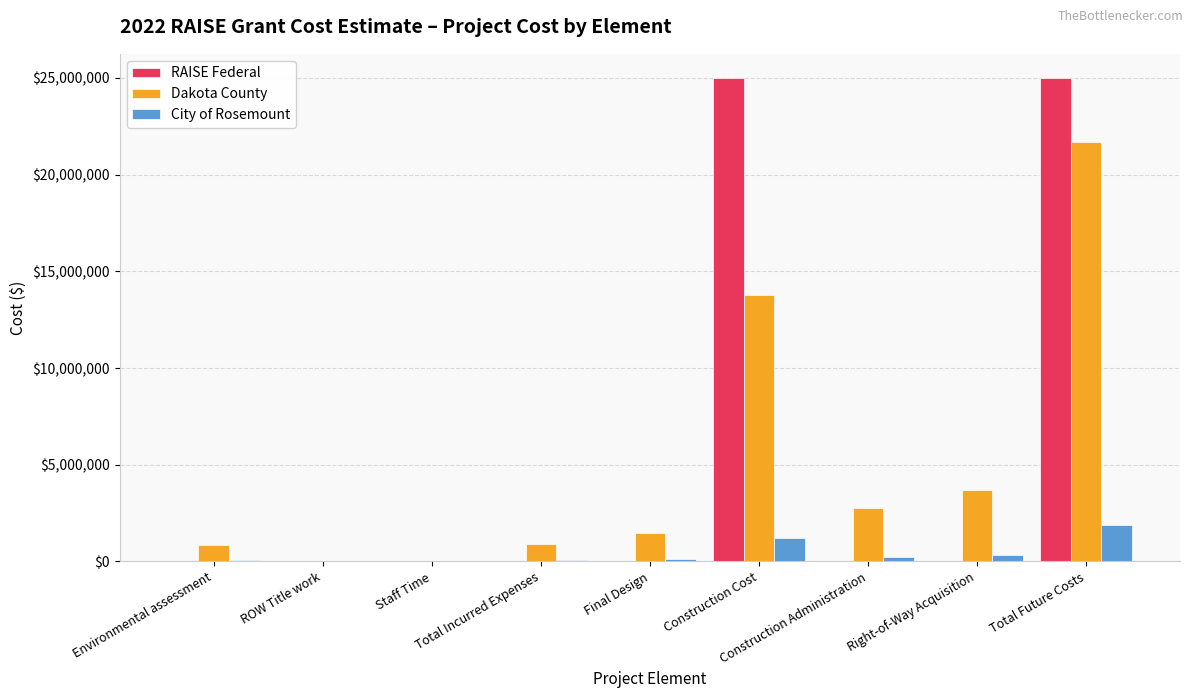

What is the maximum value shown in the chart?

25000000.0